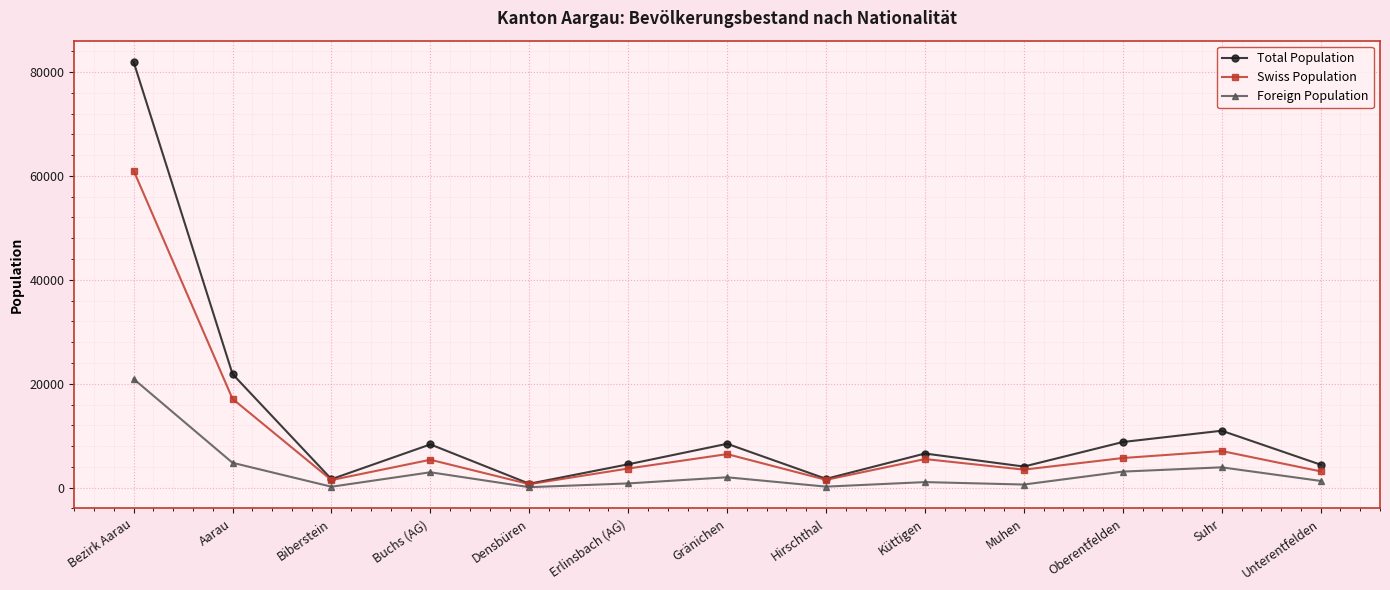

What is the difference between the Foreign Population values at Suhr and Erlinsbach (AG)?

3098